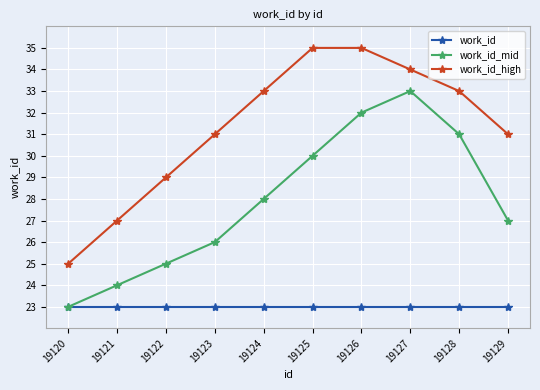

How many lines are shown in the chart?

3